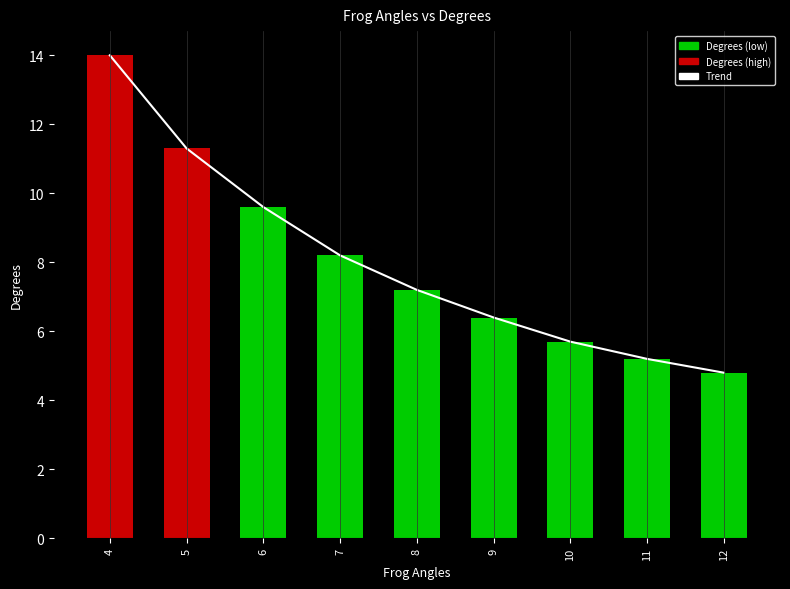

The Trend series shows 4.8 at 12. True or false?

True